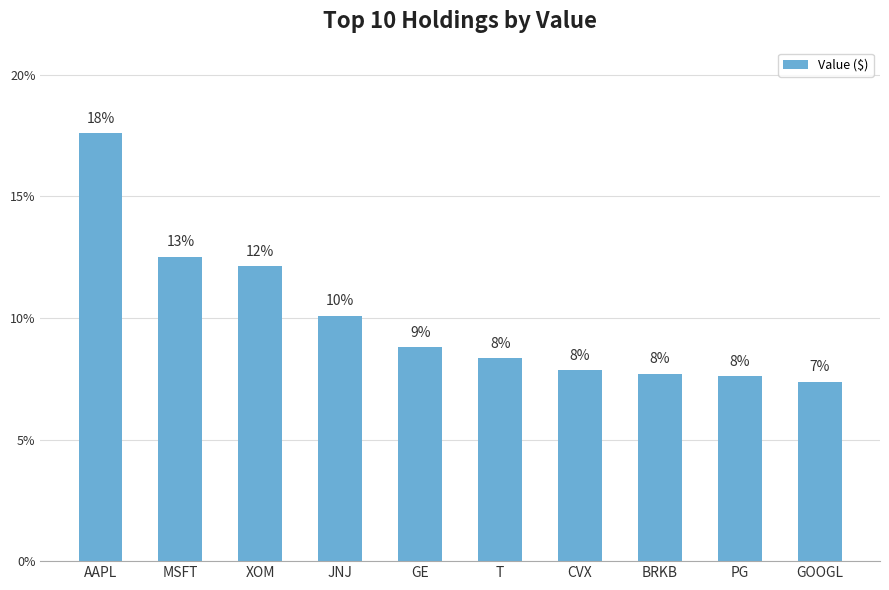

Reading right to left, extract all data points from this chart.

GOOGL=7.4	PG=7.6	BRKB=7.7	CVX=7.8	T=8.3	GE=8.8	JNJ=10.1	XOM=12.1	MSFT=12.5	AAPL=17.6